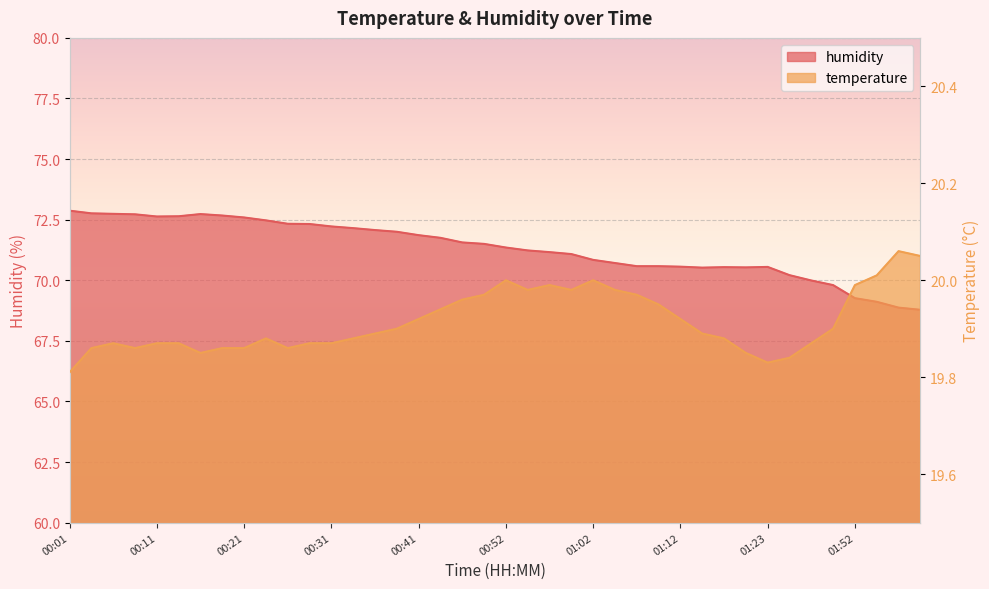

Between 00:18 and 01:39, which is larger?

00:18